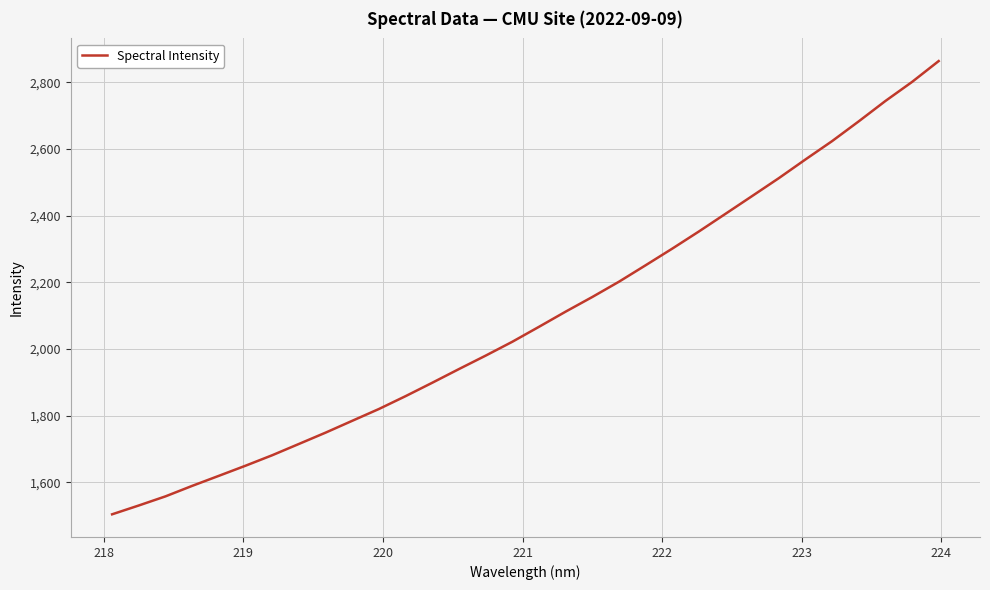

What is the difference between the maximum and minimum values?

1359.1